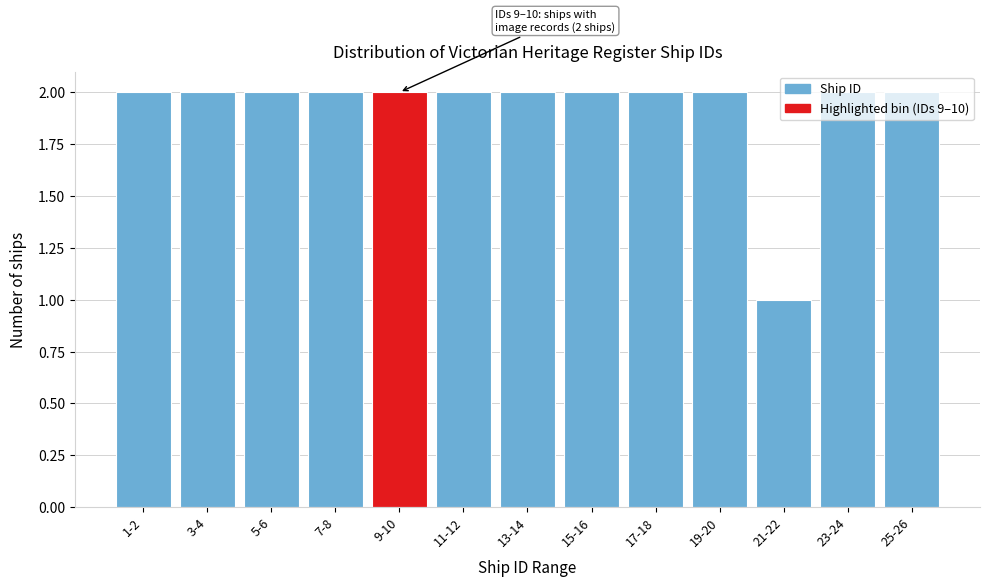

Which label corresponds to the smallest value in the chart?

21-22